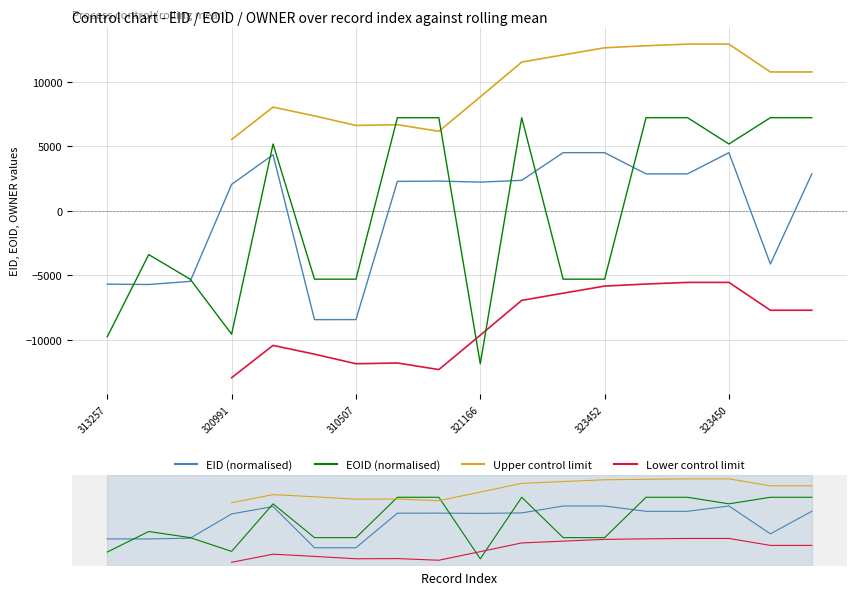

At which category is the sum across all series the highest?

14